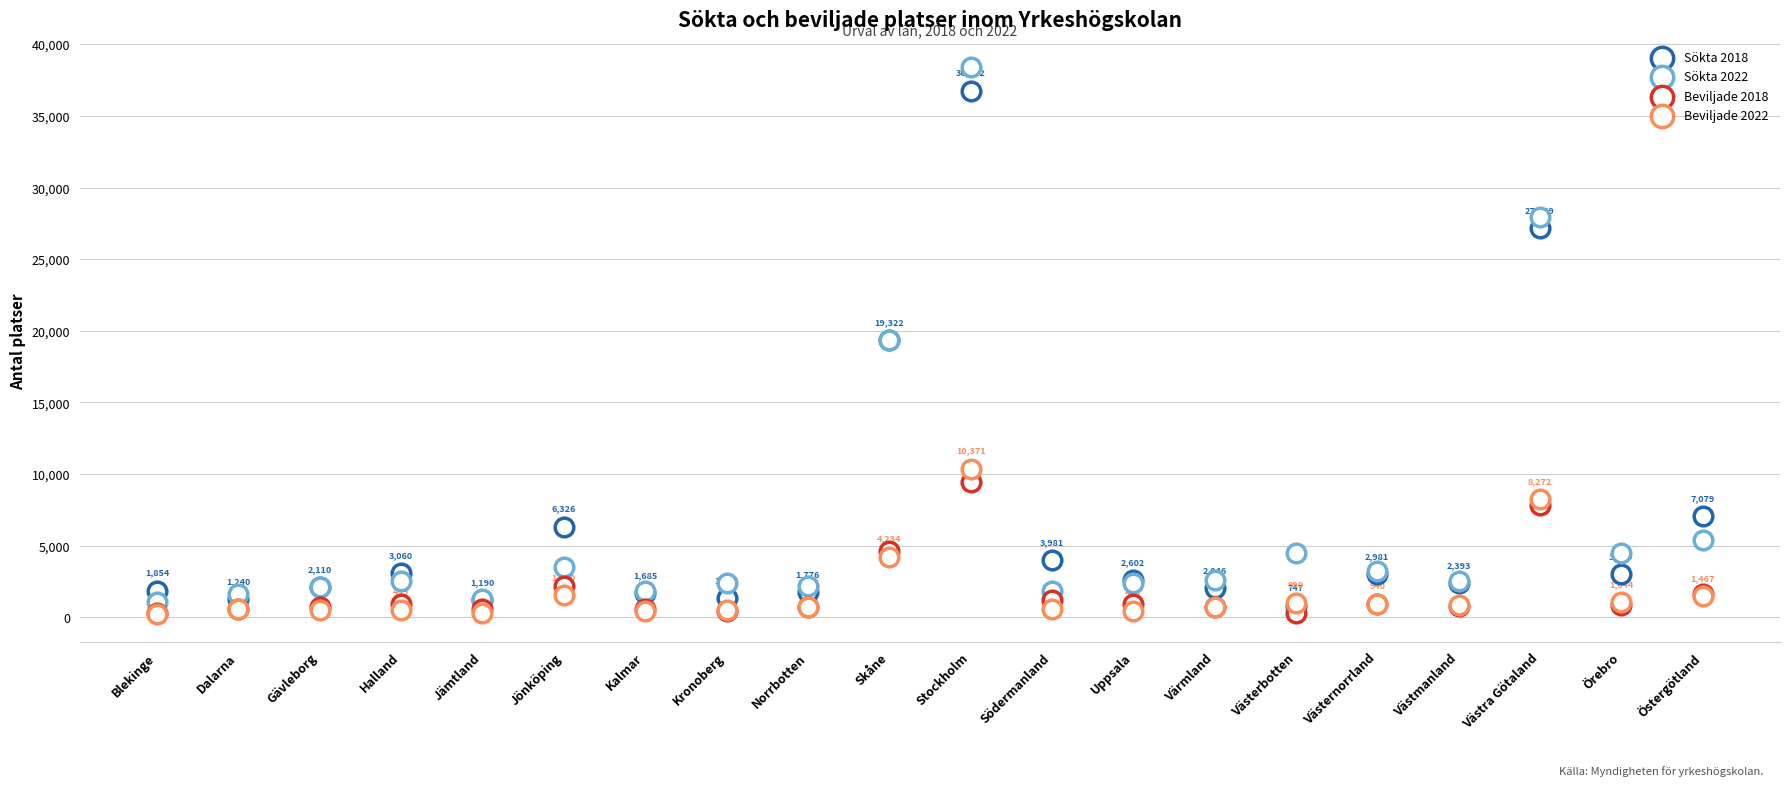

What are all the series names shown in the legend?

Sökta 2018, Sökta 2022, Beviljade 2018, Beviljade 2022